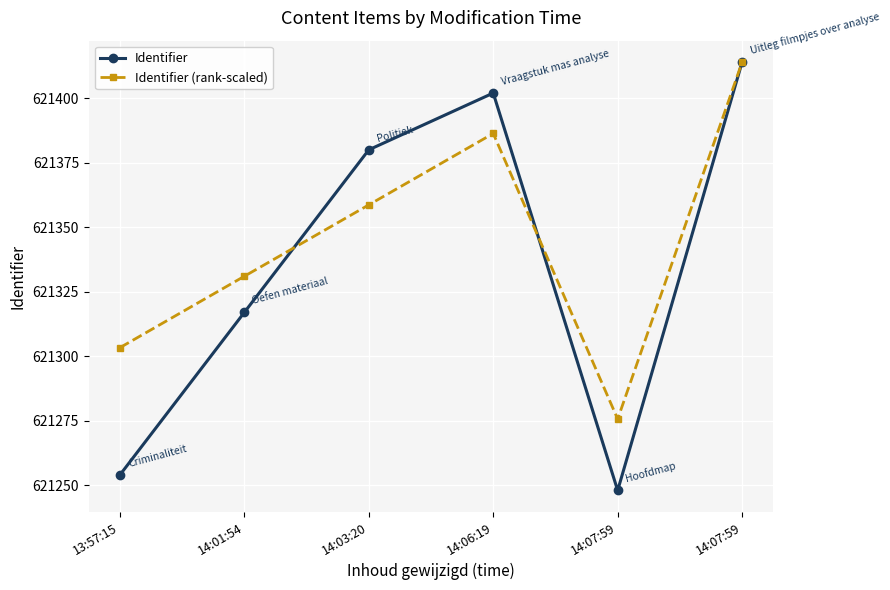

Which category has the highest value in the Identifier (rank-scaled) series?

14:07:59